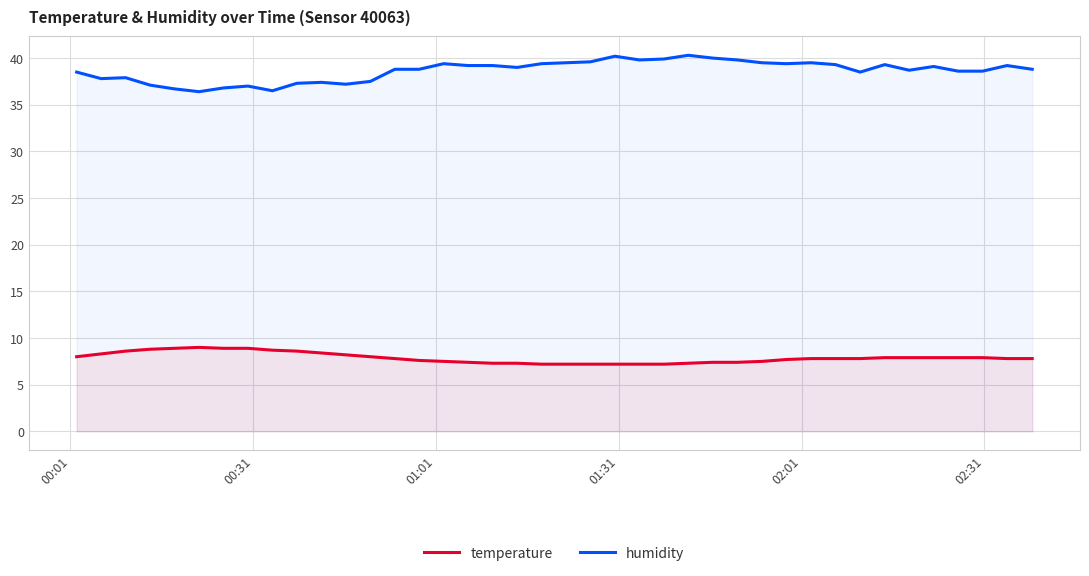

List the series in order of their overall mean, highest first.

humidity, temperature